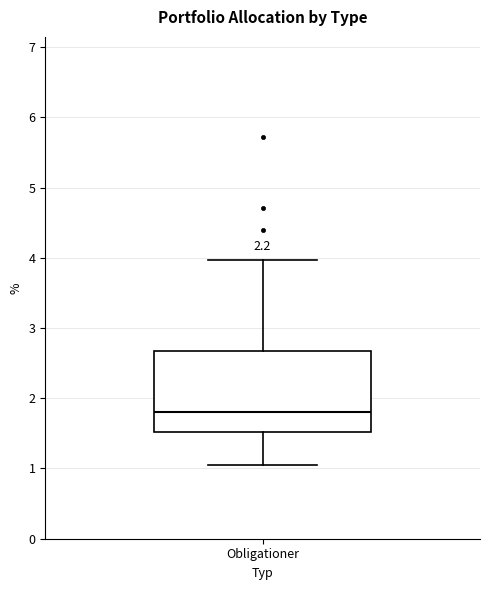

Where does the upper whisker of the box for Obligationer end on the y-axis? The values are not printed on the chart, so give them approximately, as read against the axis.

4.0